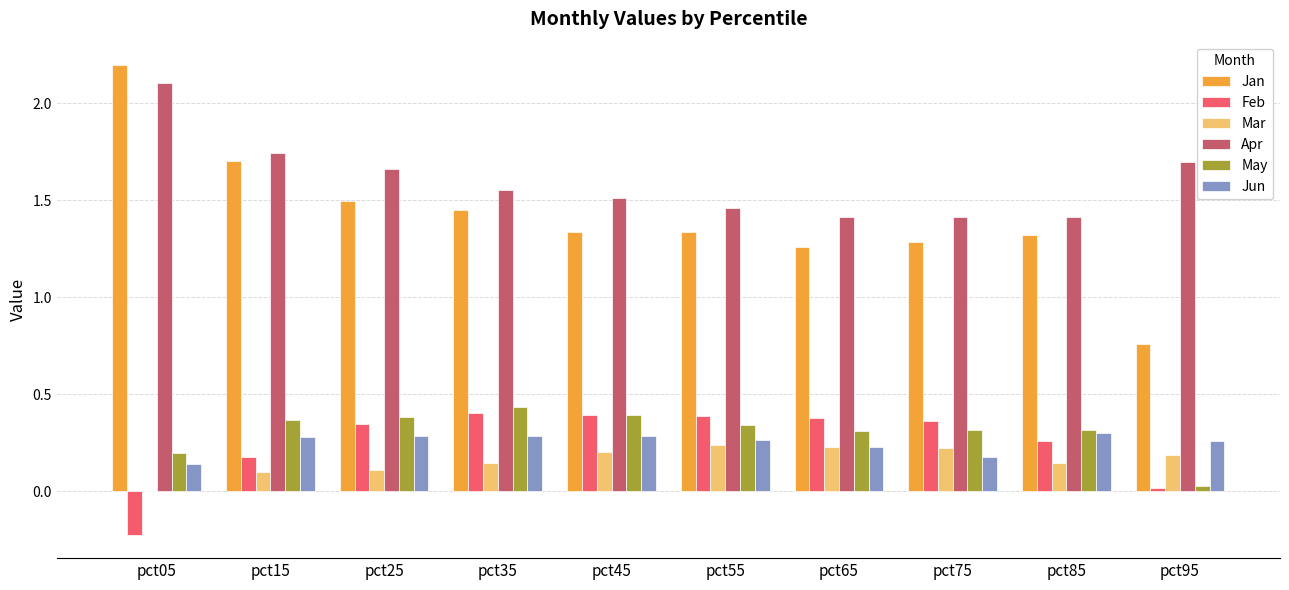

Is the value of Mar at pct85 greater than the value of Feb at pct85?

No